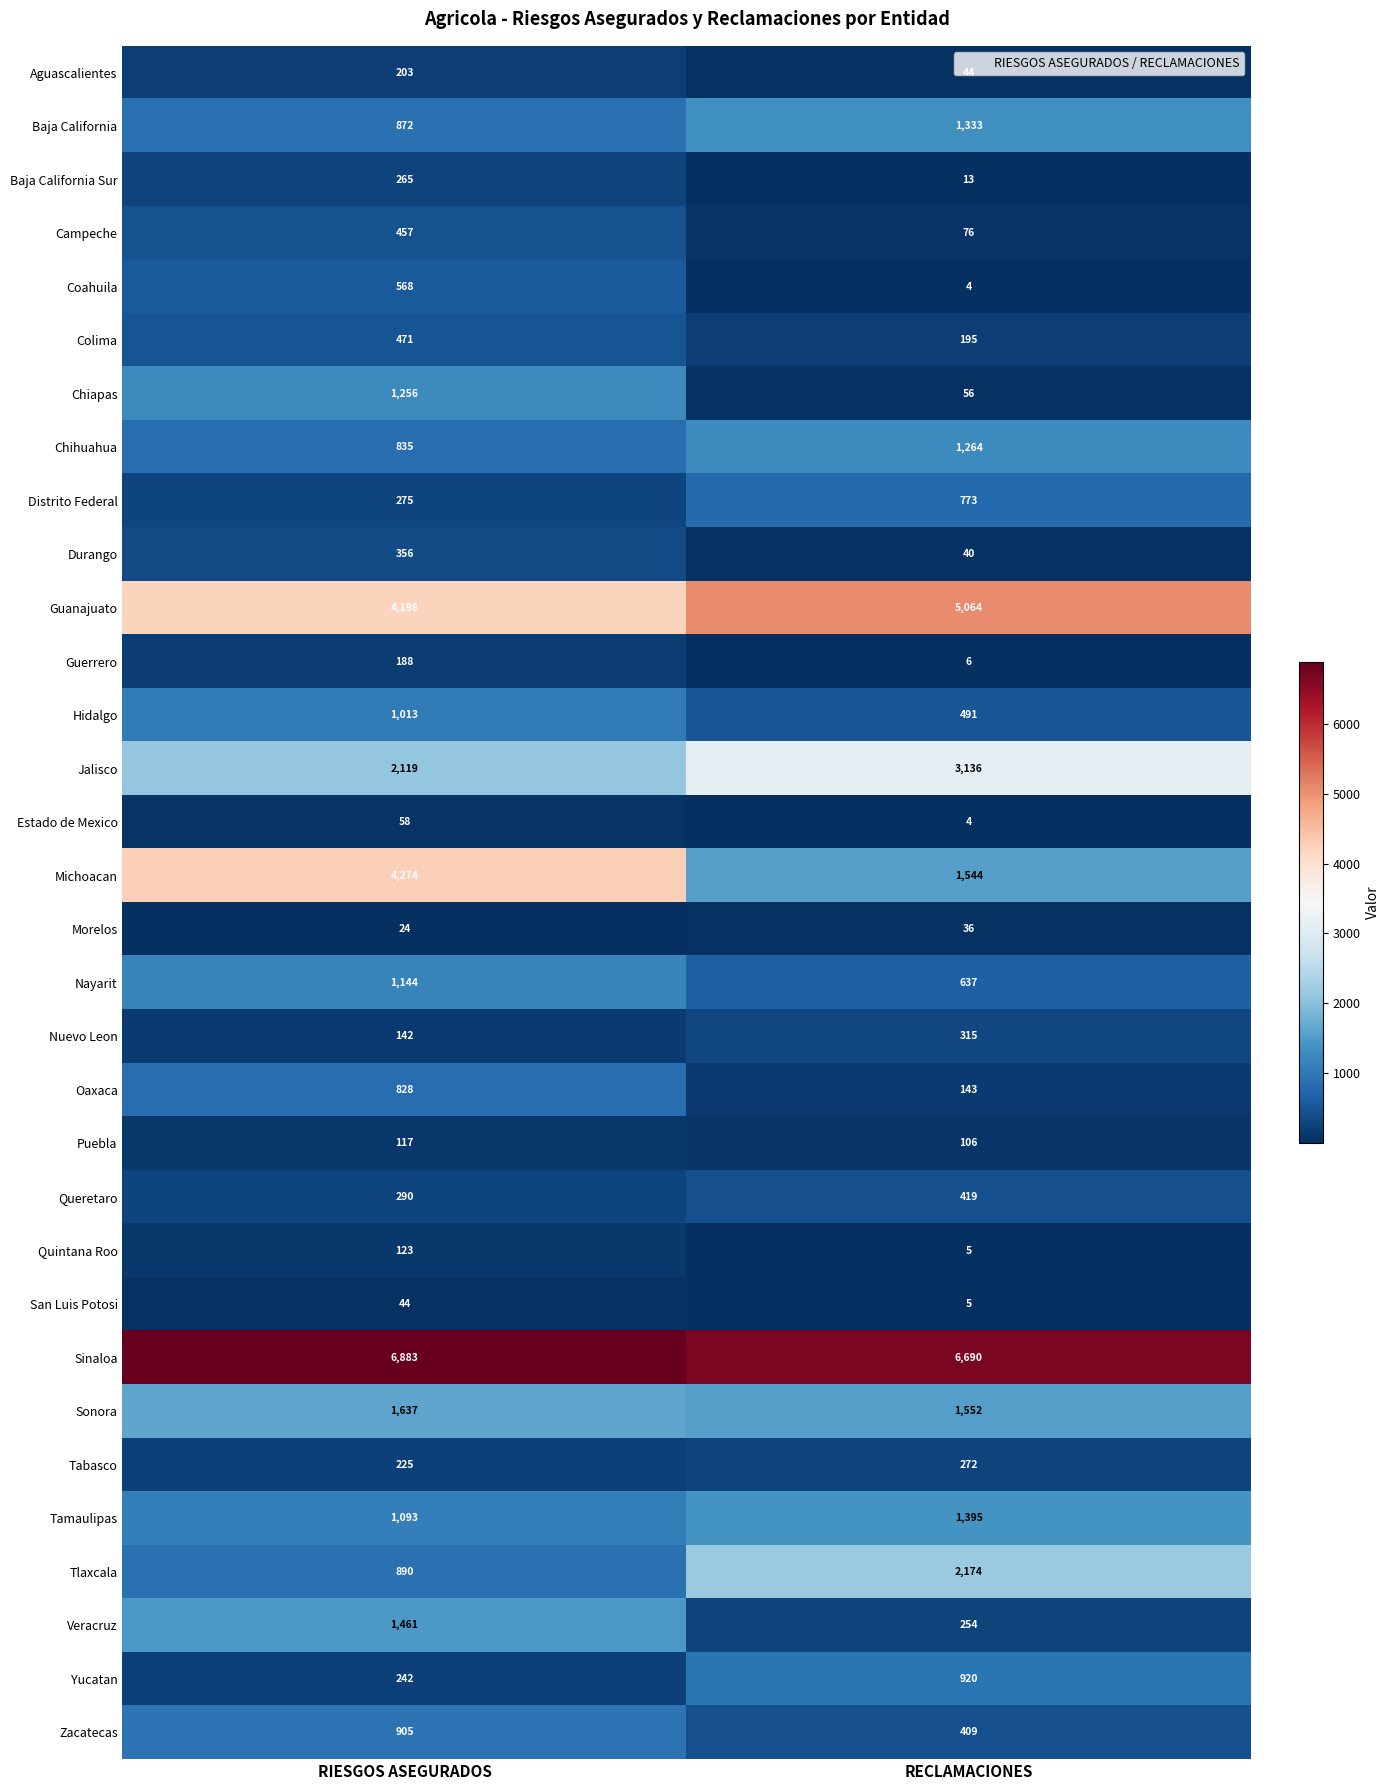

What is the average value of the Quintana Roo series?

64